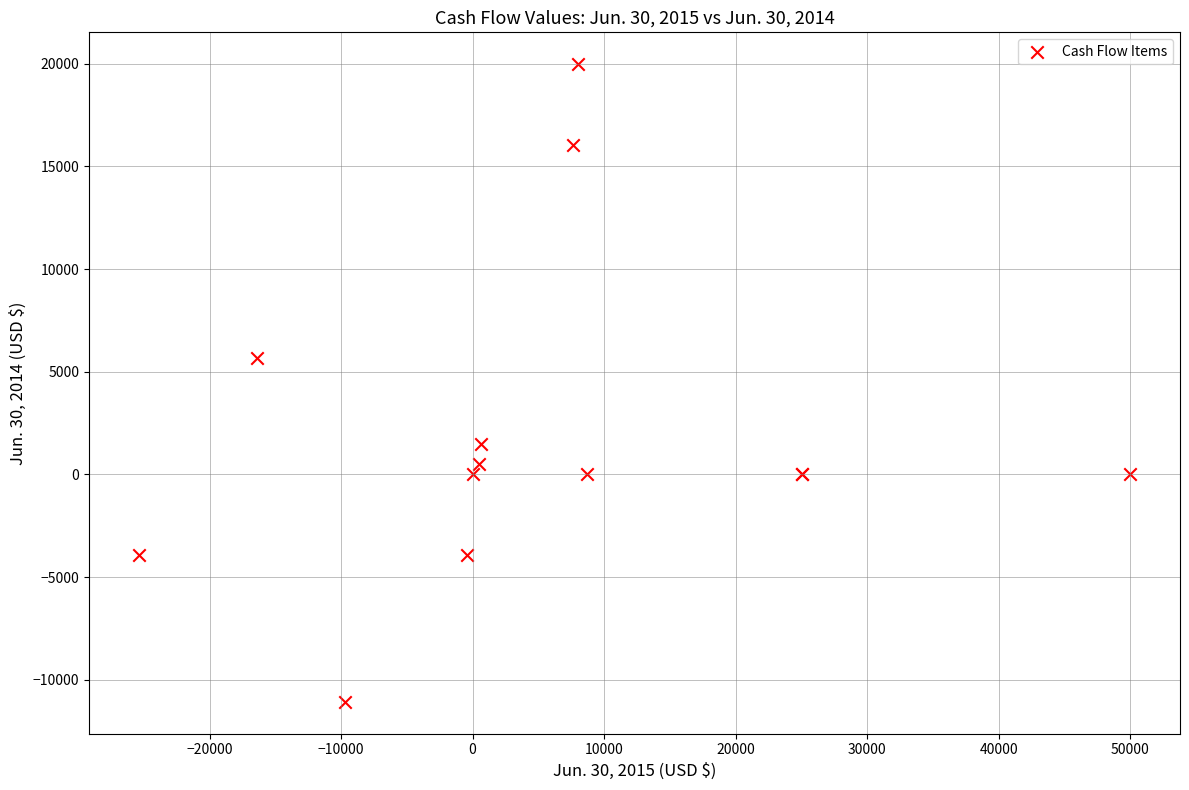

What Y value in the scatter plot is closest to 4455?

5662